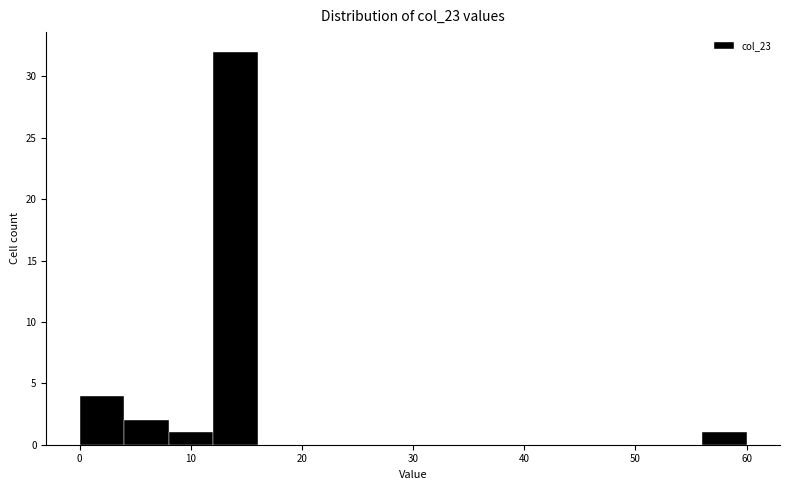

What is the height of the bar covering 12 to 16 on the x-axis? The values are not printed on the chart, so give them approximately, as read against the axis.

32